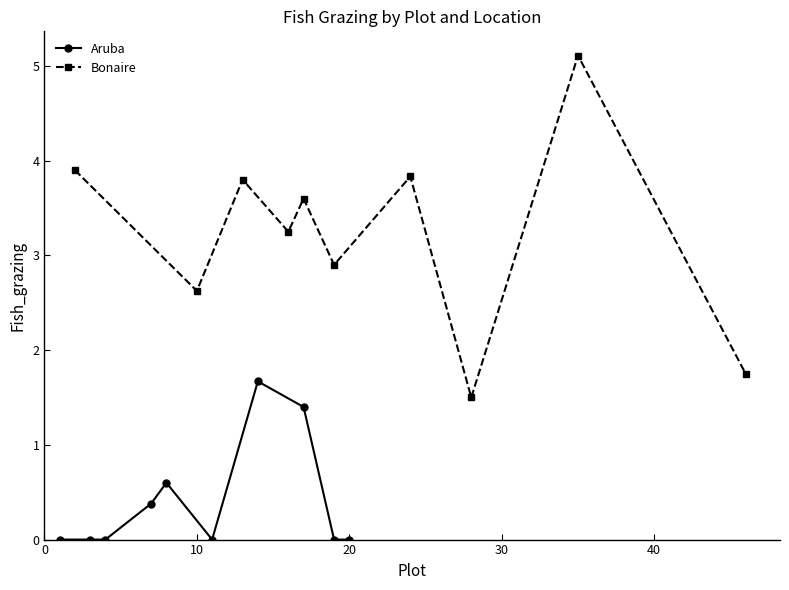

What is the difference between the maximum and second lowest values in the Bonaire series?

3.4